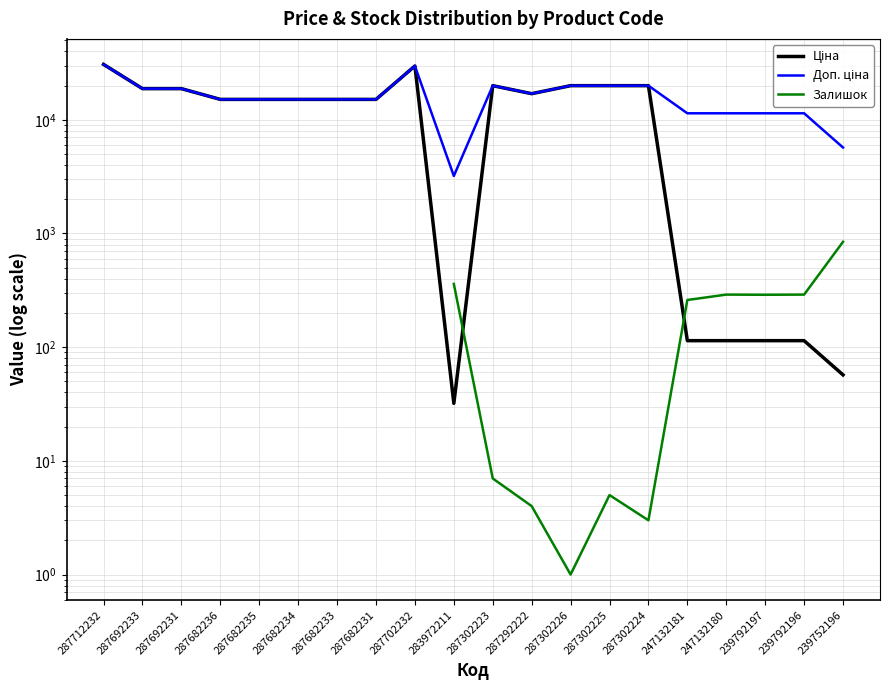

How many lines are shown in the chart?

3